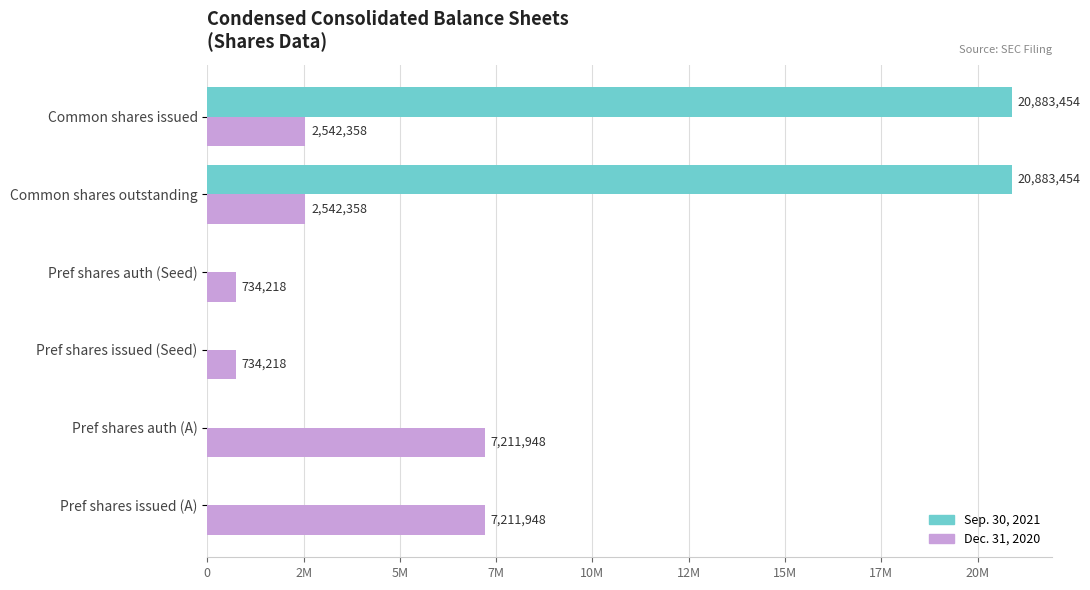

What are all the series names shown in the legend?

Sep. 30, 2021, Dec. 31, 2020